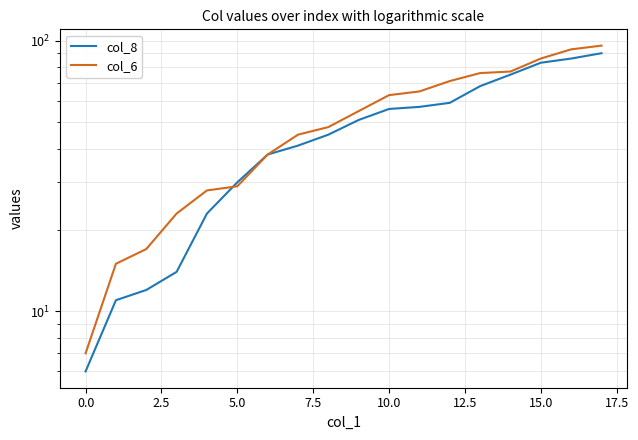

Rank the series at 17 from highest to lowest value.

col_6, col_8